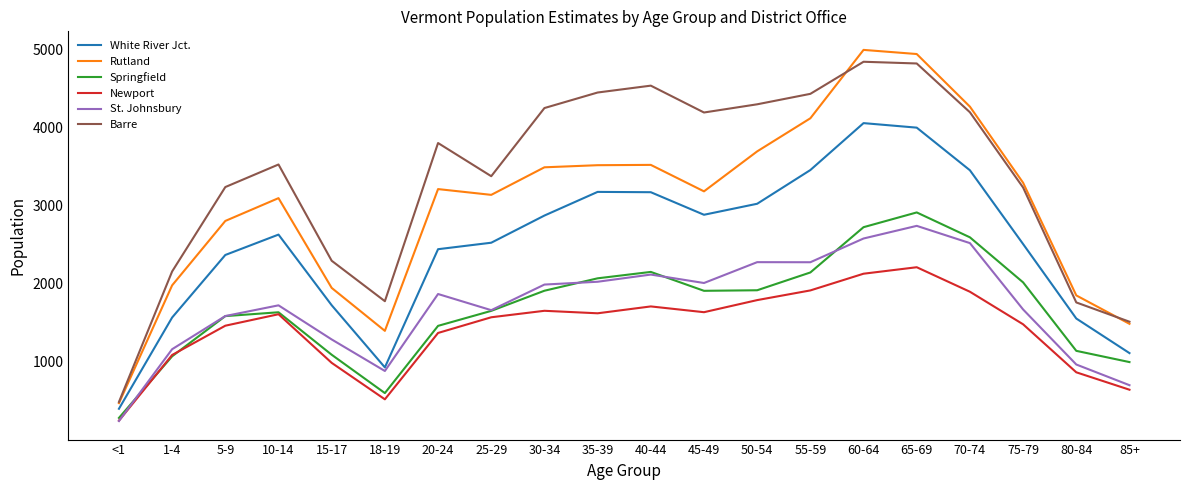

True or false: St. Johnsbury and Barre intersect in this chart.

False